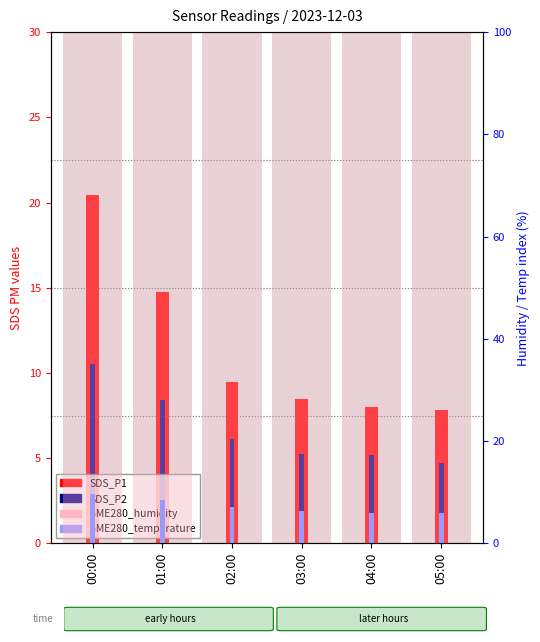

True or false: SDS_P2 has a value of 3.1 at 03:00.

False